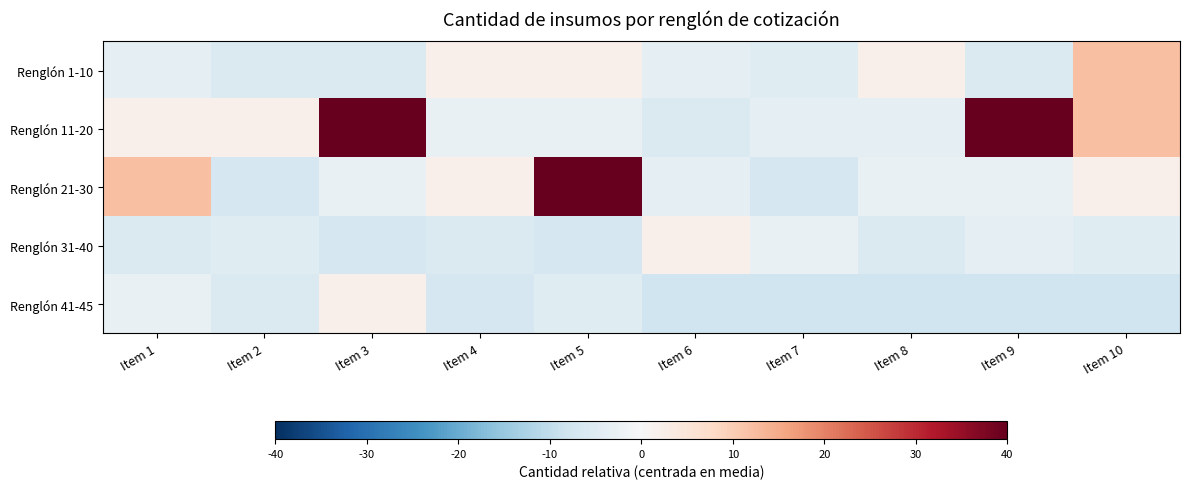

Which series has the largest total across all categories?

Renglón 11-20